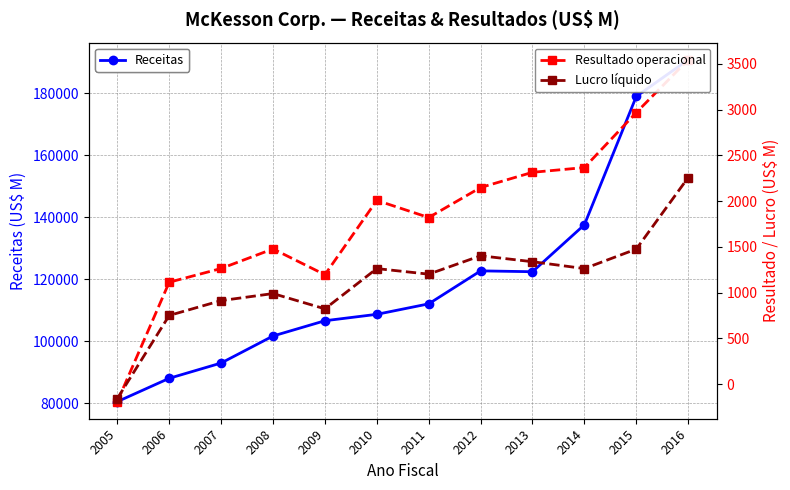

List the series in order of their peak value, lowest first.

Lucro líquido, Resultado operacional, Receitas